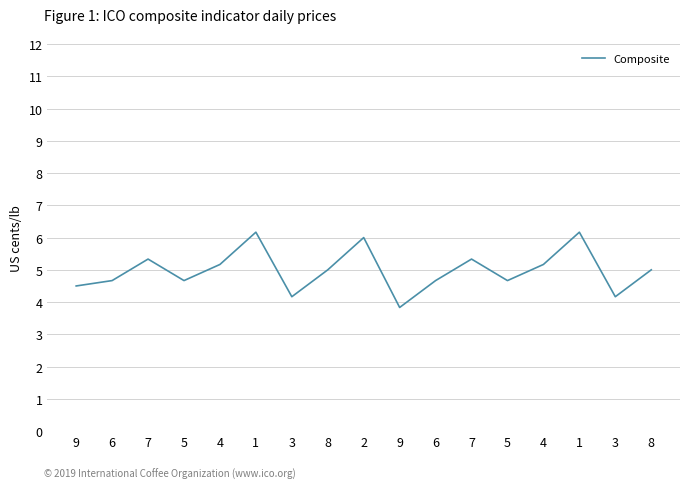

List the labels in order of value, smallest first.

9, 3, 3, 9, 6, 5, 6, 5, 8, 8, 4, 4, 7, 7, 2, 1, 1